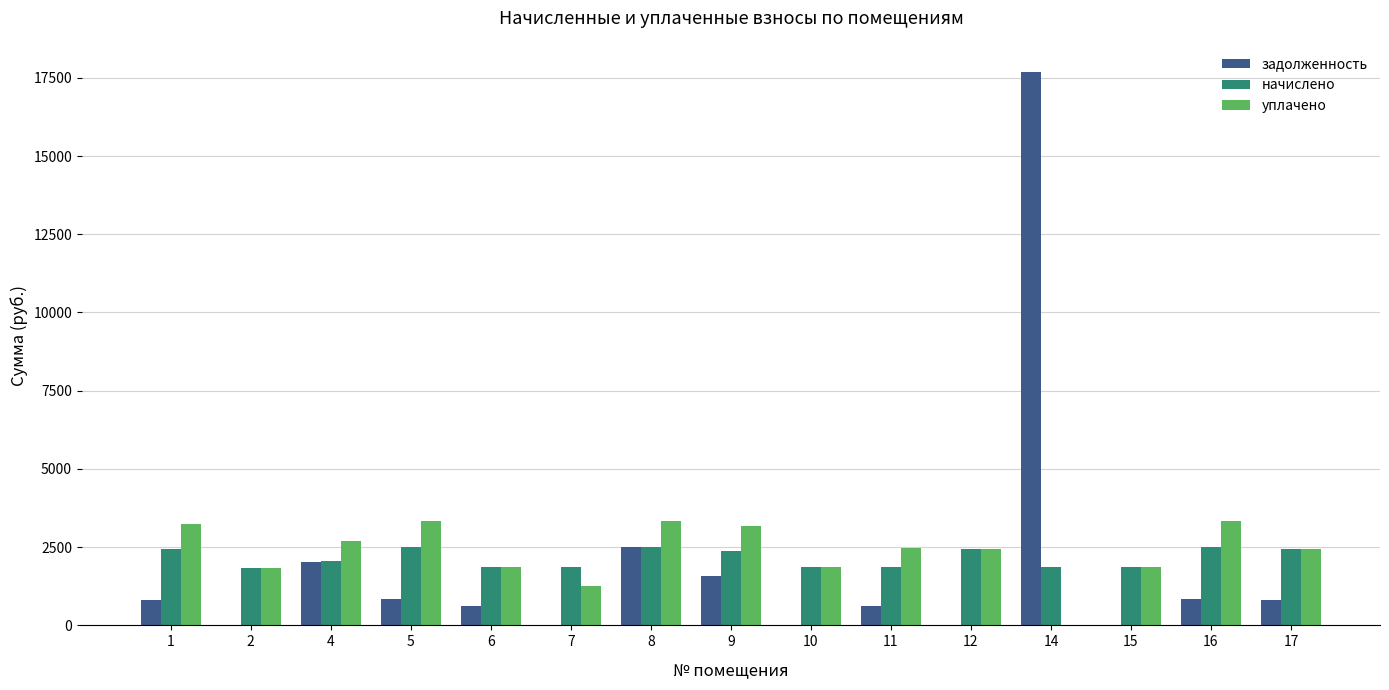

Read the уплачено value at 12.

2436.8